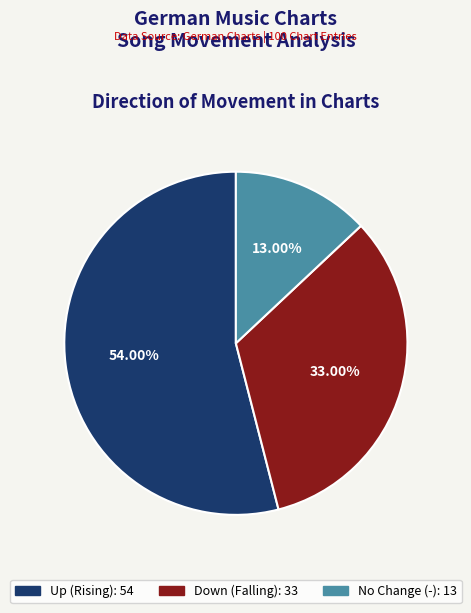

Does any single category account for the majority?

Yes